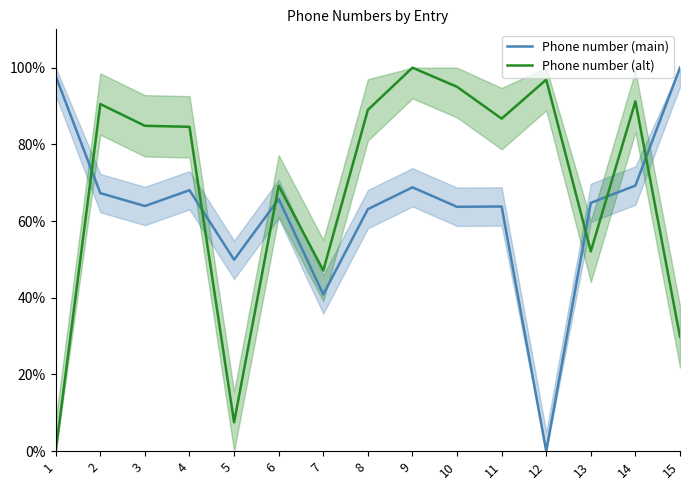

Reading left to right, extract all data points from this chart.

Phone number (main): 1=97.8	2=67.3	3=63.9	4=68.0	5=49.9	6=65.8	7=40.9	8=63.1	9=68.8	10=63.7	11=63.8	12=0.0	13=64.7	14=69.3	15=100.0
Phone number (alt): 1=0.0	2=90.5	3=84.8	4=84.6	5=7.5	6=69.2	7=47.1	8=89.0	9=100.0	10=95.0	11=86.7	12=96.9	13=52.1	14=91.2	15=29.8